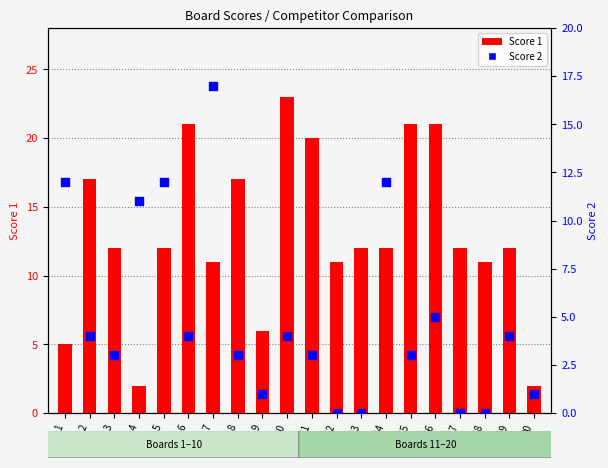

Is the value of Score 1 at 11 greater than the value of Score 2 at 7?

Yes